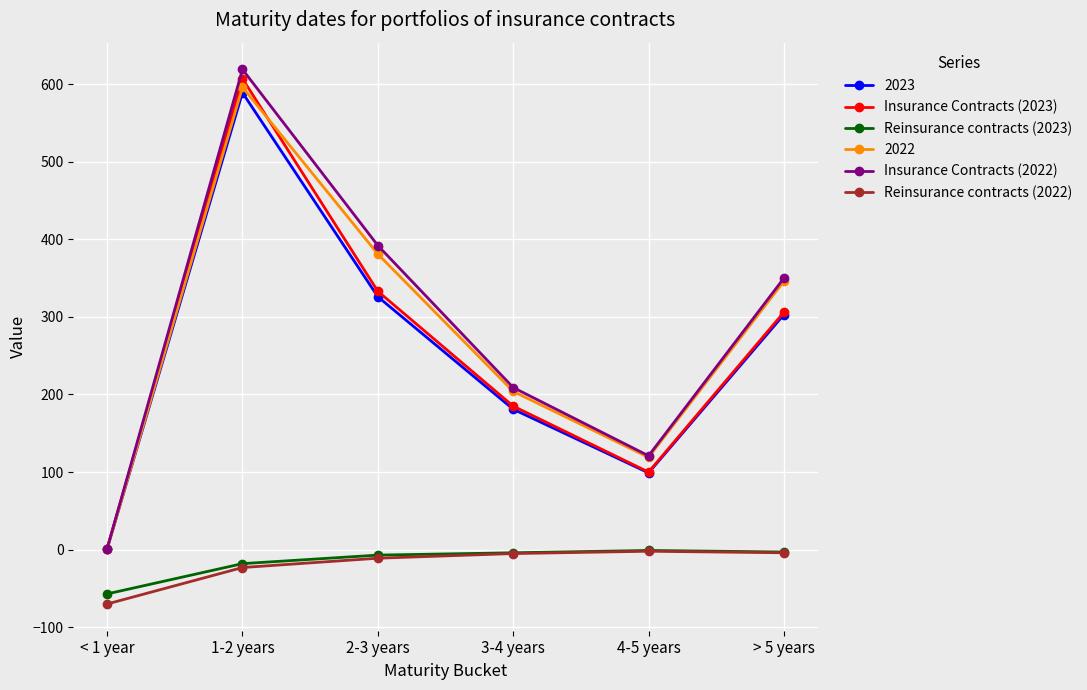

What is the total value across all series at 2-3 years?

1414.0